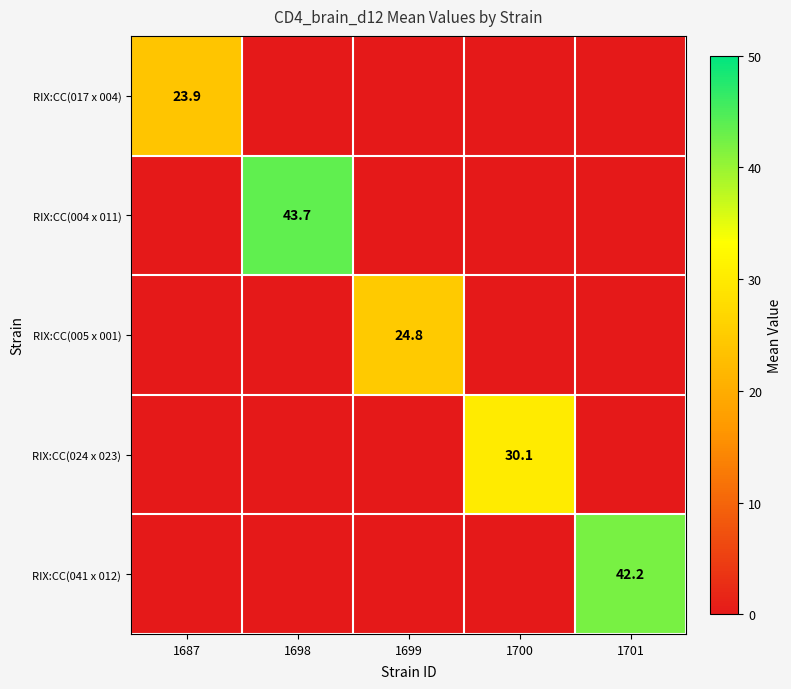

Is it true that RIX:CC(017 x 004) equals 23.9 at 1687?

True